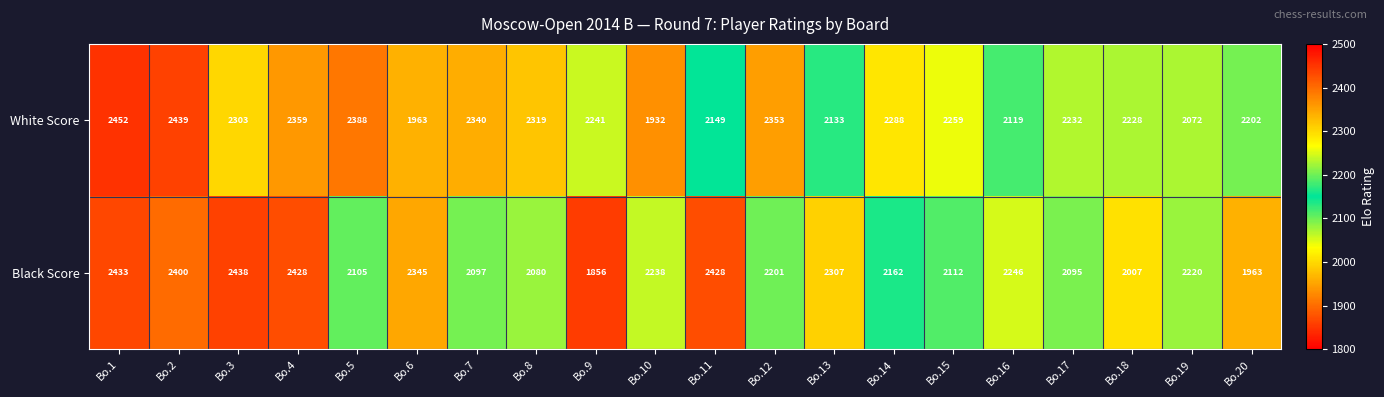

How many distinct data groups are displayed?

2